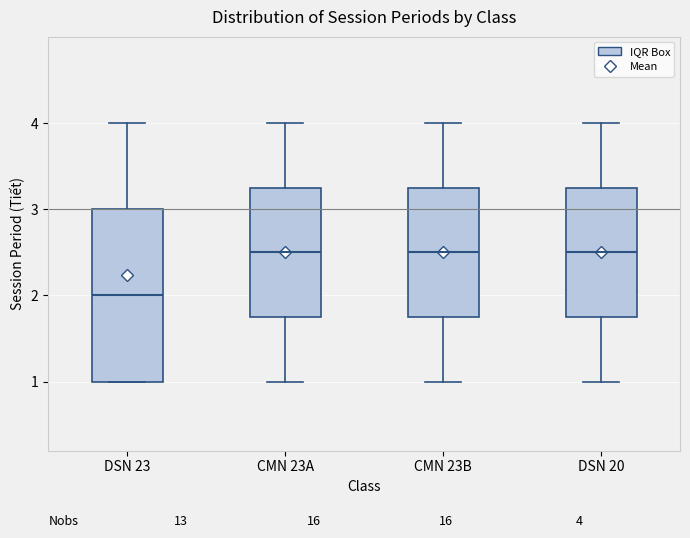

Comparing the boxes themselves (not the whiskers), which one is the tallest?

DSN 23